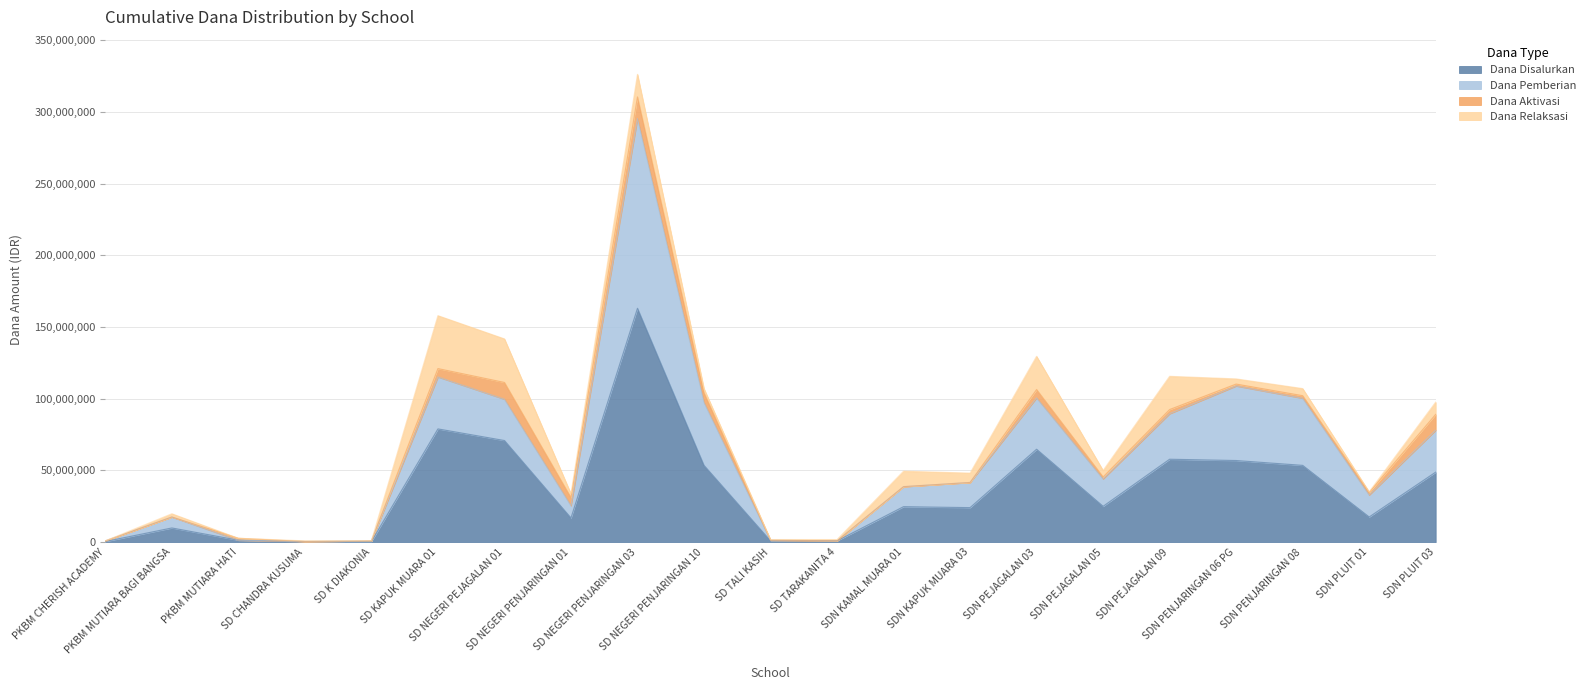

What is the maximum value for Dana Disalurkan?

163125000